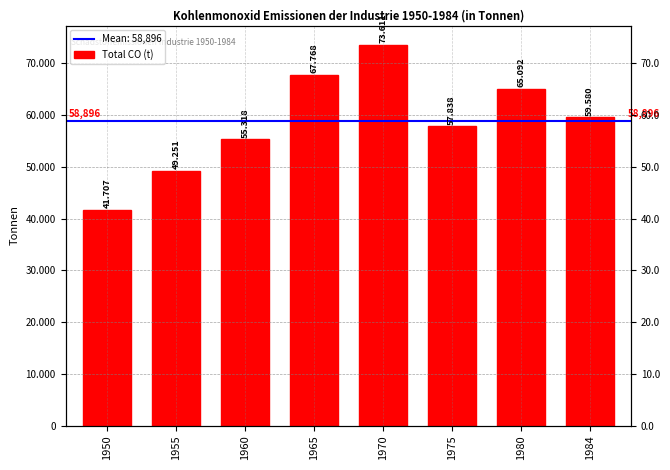

List the labels in order of value, smallest first.

1950, 1955, 1960, 1975, 1984, 1980, 1965, 1970